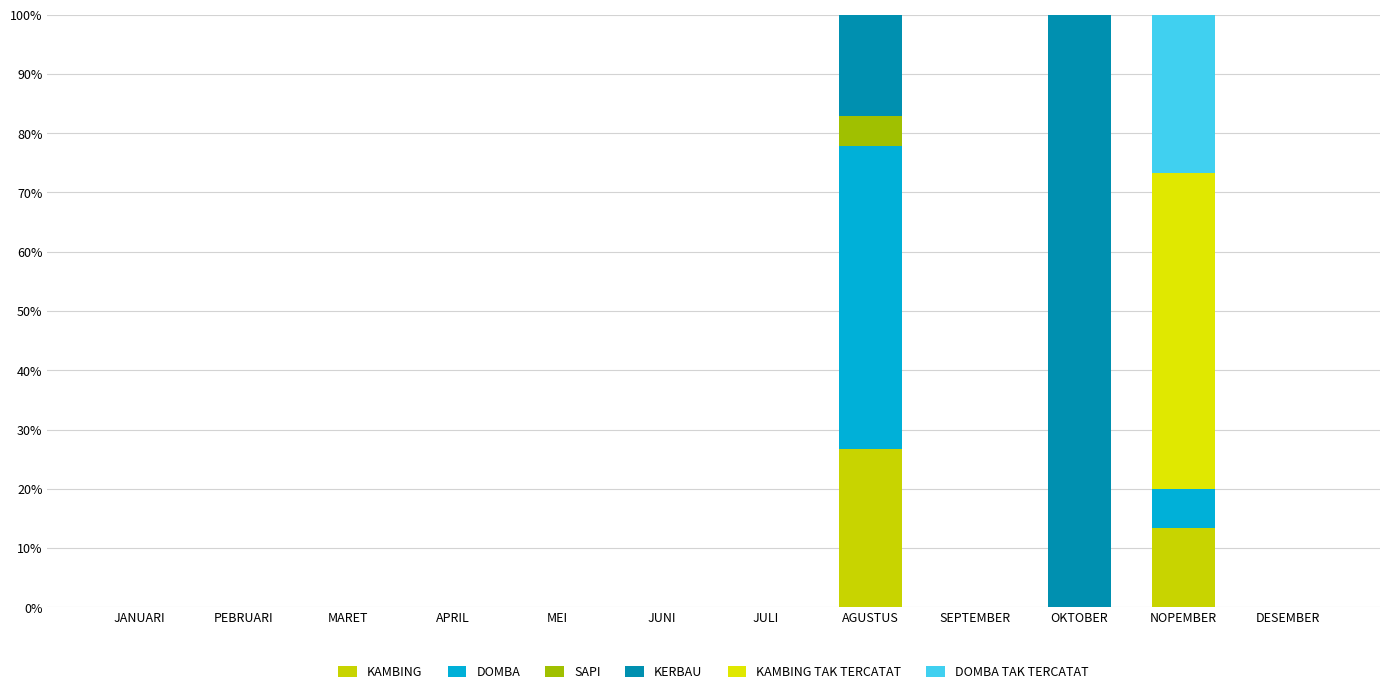

At APRIL, list the series in order from smallest to largest.

KAMBING, DOMBA, SAPI, KERBAU, KAMBING TAK TERCATAT, DOMBA TAK TERCATAT